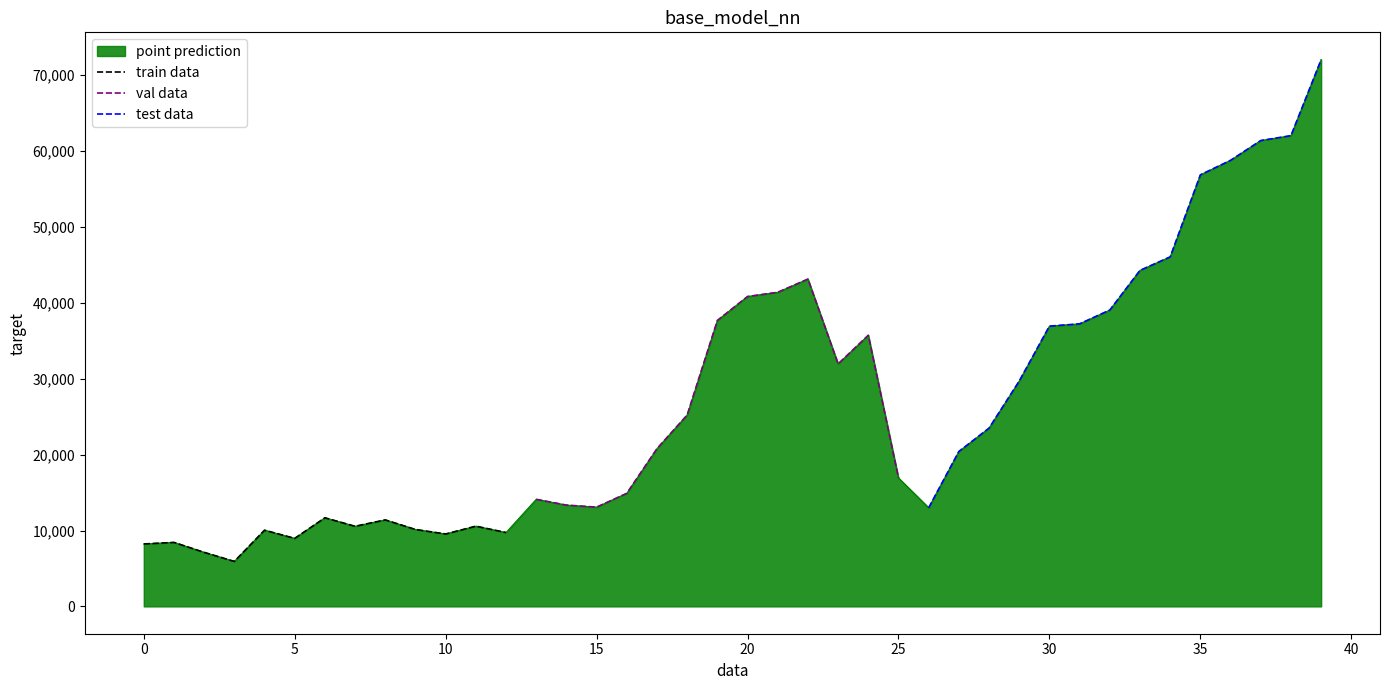

How many values are below 20787?

20